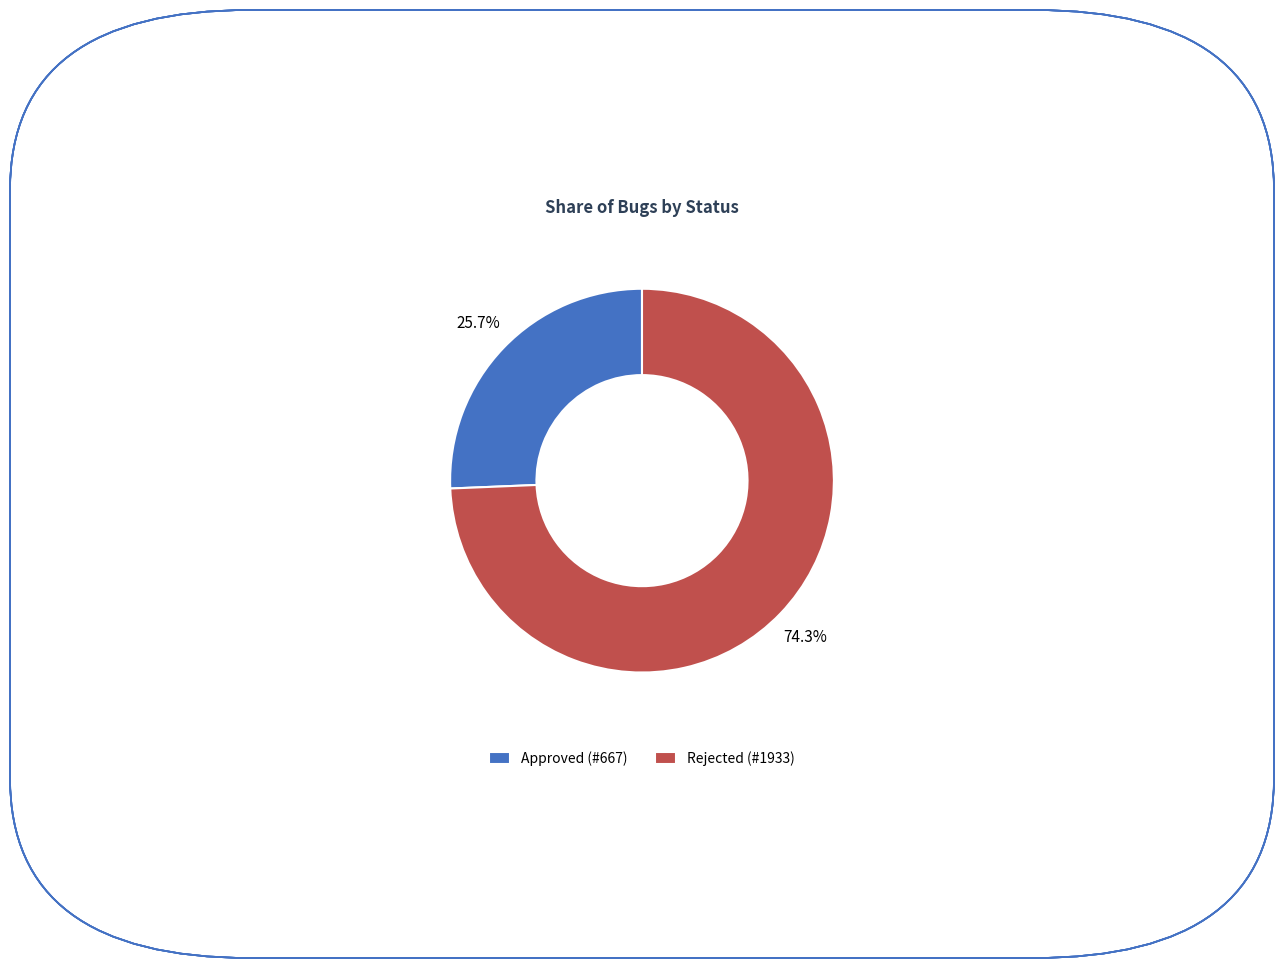

Which category has the smallest portion of the pie?

Approved